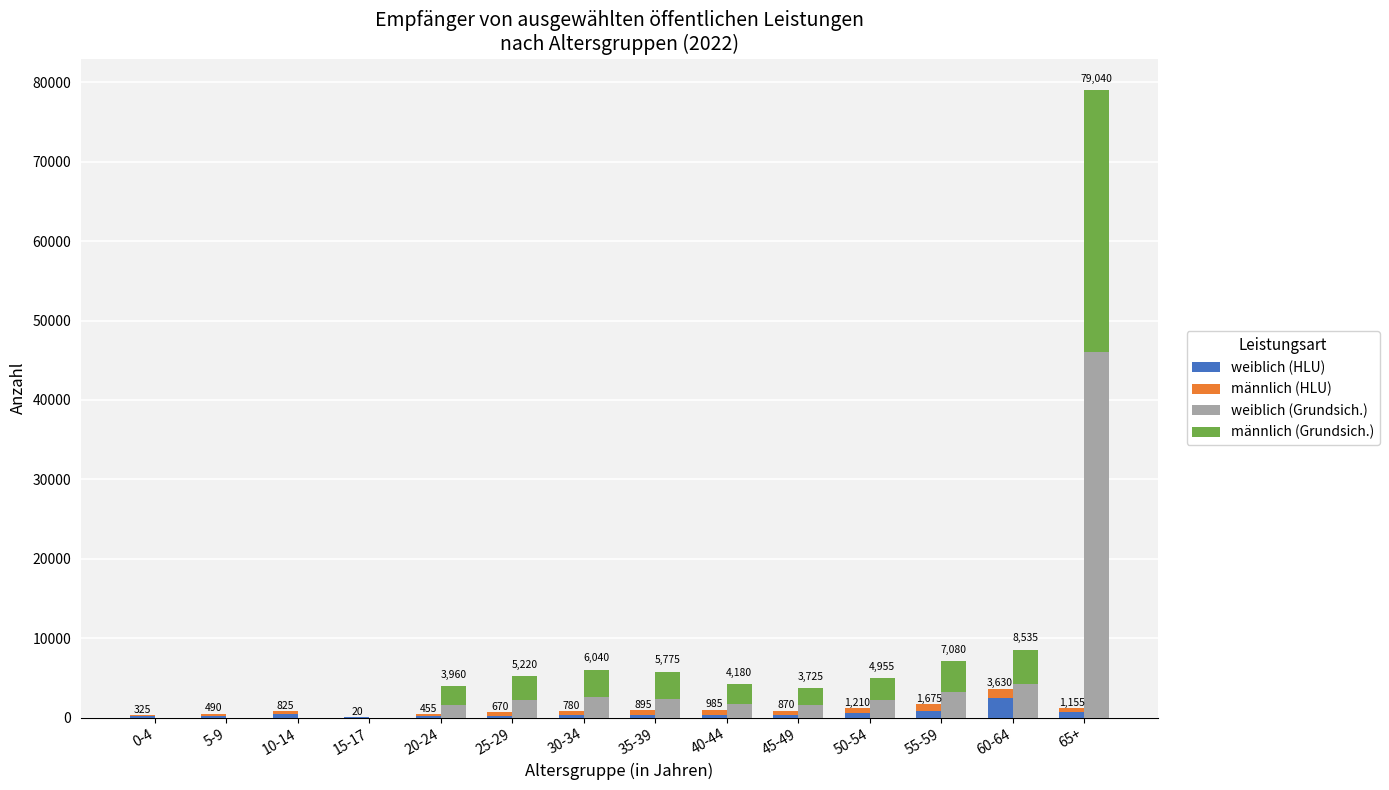

What are all the series names shown in the legend?

weiblich (HLU), männlich (HLU), weiblich (Grundsich.), männlich (Grundsich.)